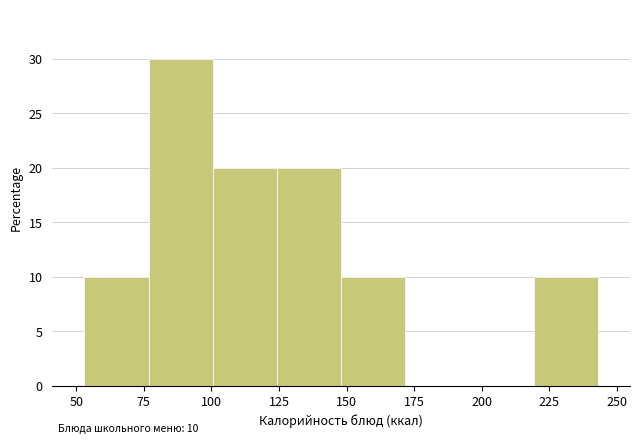

Which range on the x-axis has the tallest bar?

75 to 100